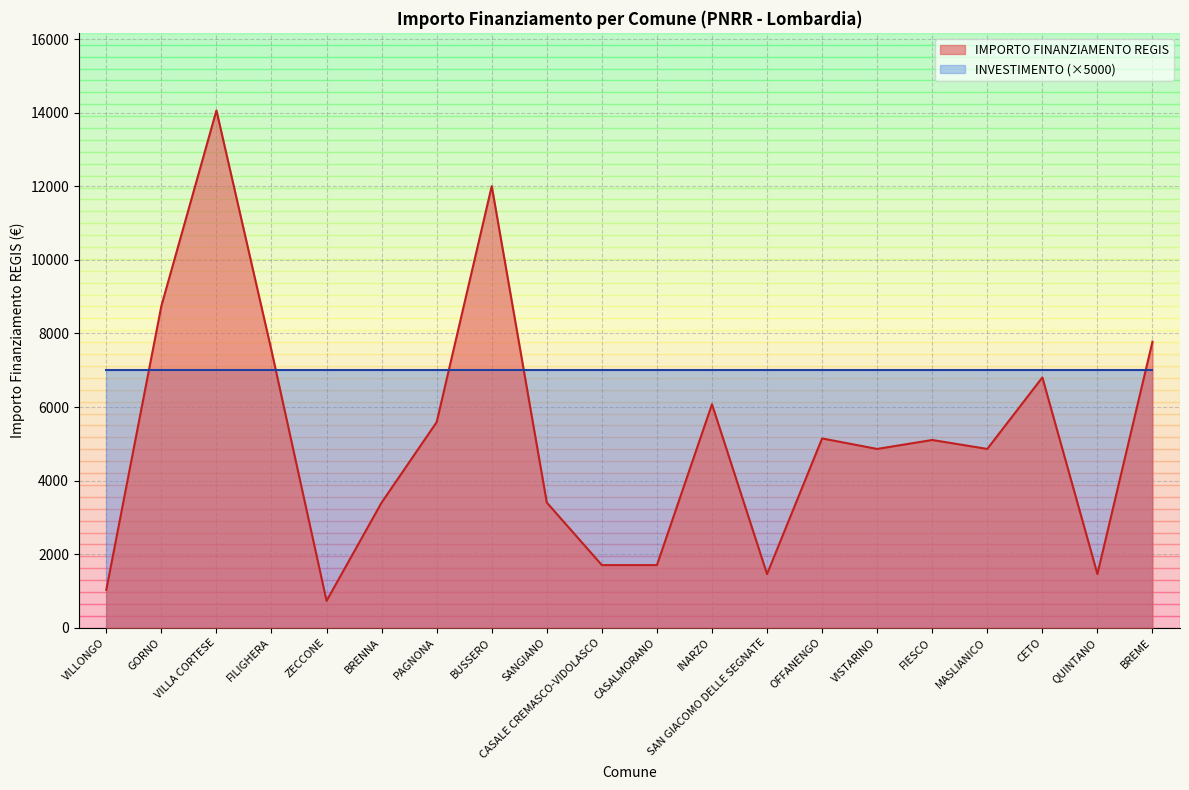

Rank the categories by value from highest to lowest.

VILLA CORTESE, BUSSERO, GORNO, BREME, FILIGHERA, CETO, INARZO, PAGNONA, OFFANENGO, FIESCO, VISTARINO, MASLIANICO, BRENNA, SANGIANO, CASALE CREMASCO-VIDOLASCO, CASALMORANO, SAN GIACOMO DELLE SEGNATE, QUINTANO, VILLONGO, ZECCONE